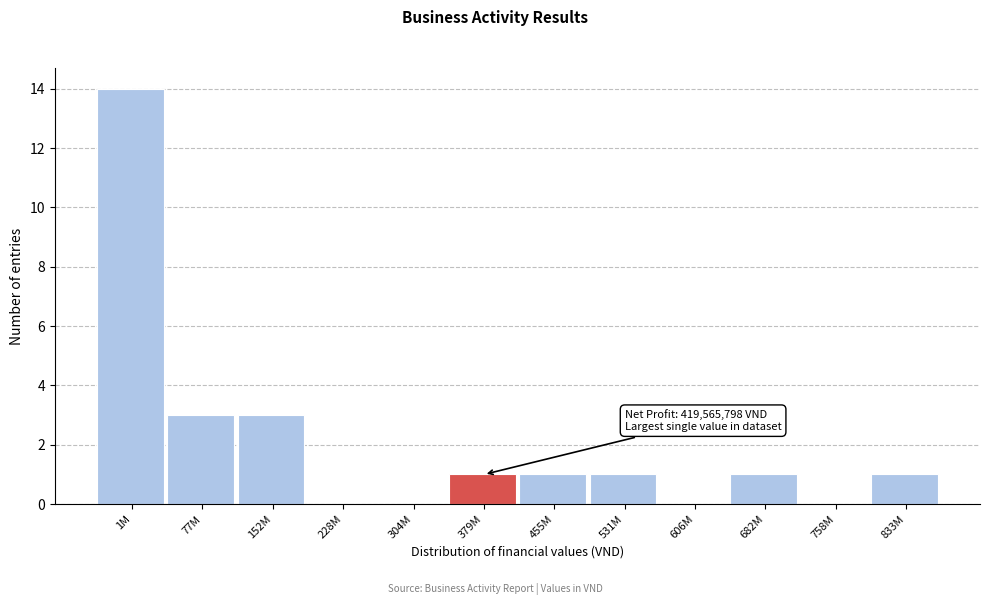

Reading left to right, what are all the values shown in this chart?

1M=14	77M=3	152M=3	228M=0	304M=0	379M=1	455M=1	531M=1	606M=0	682M=1	758M=0	833M=1